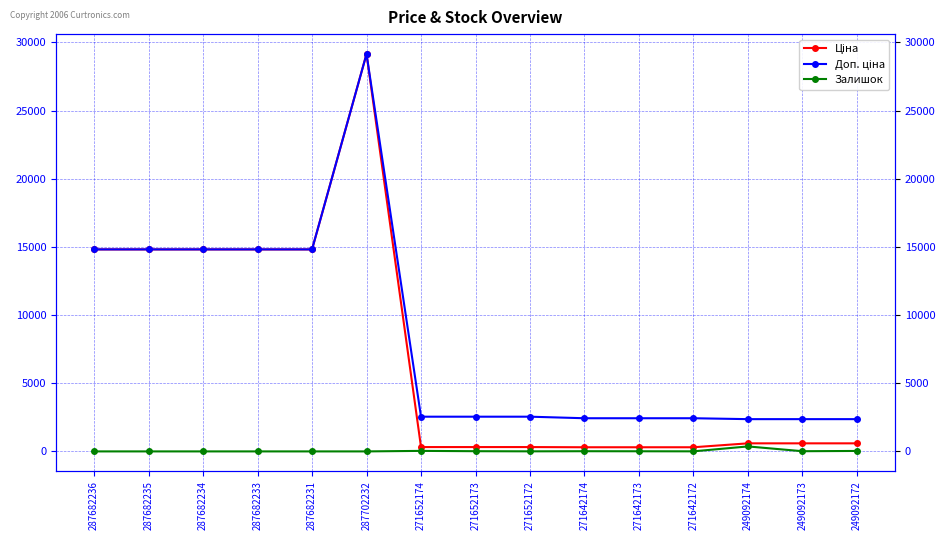

What is the total value across all series at 249092174?

3323.2